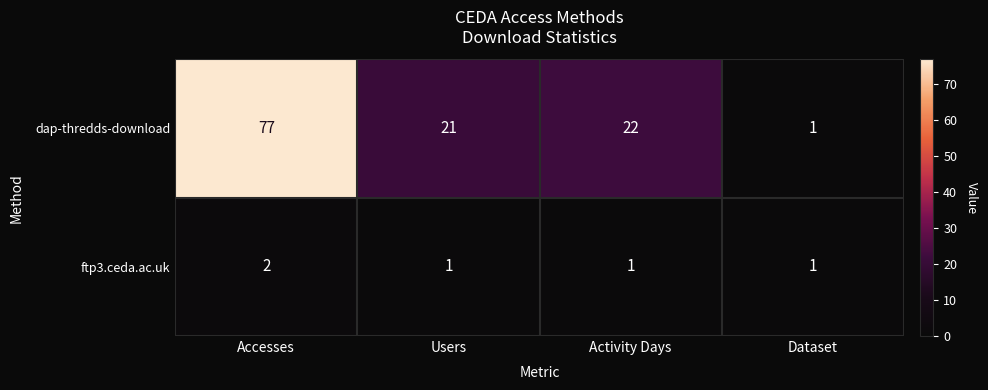

Reading left to right, what are all the values shown in this chart?

dap-thredds-download: Accesses=77	Users=21	Activity Days=22	Dataset=1
ftp3.ceda.ac.uk: Accesses=2	Users=1	Activity Days=1	Dataset=1